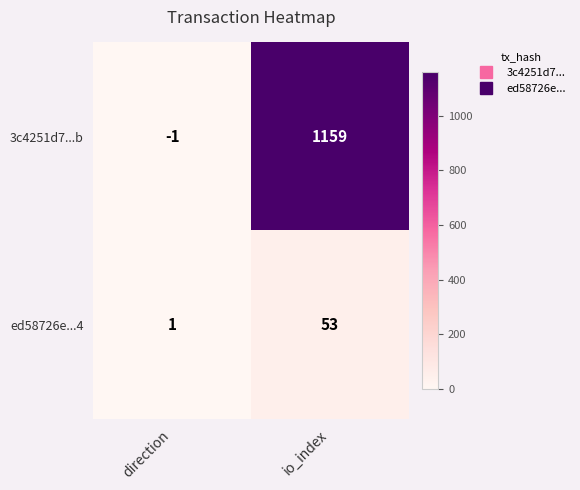

Is it true that 3c4251d7...b equals 1159 at io_index?

True